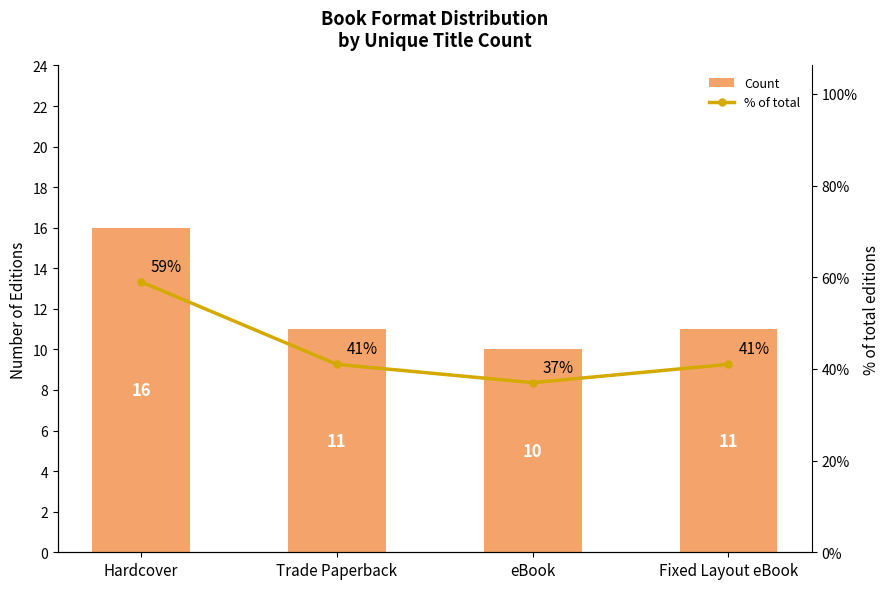

Reading left to right, extract all data points from this chart.

Count: 16	11	10	11
% of total: 59	41	37	41